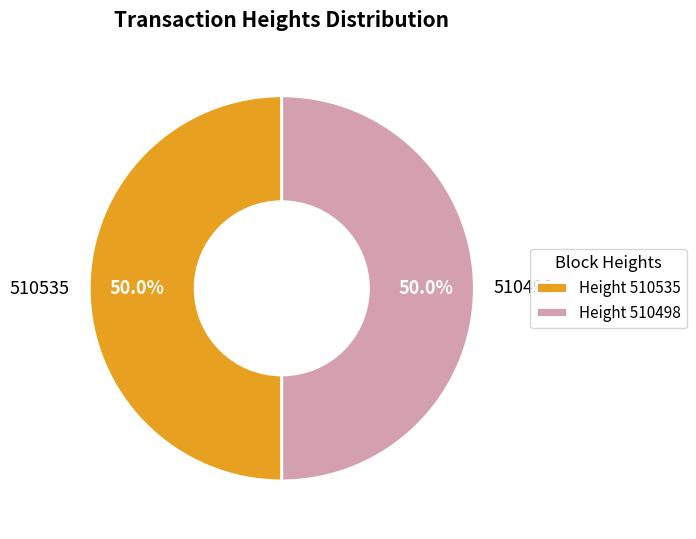

What portion of the pie excludes 510535?

50.0%